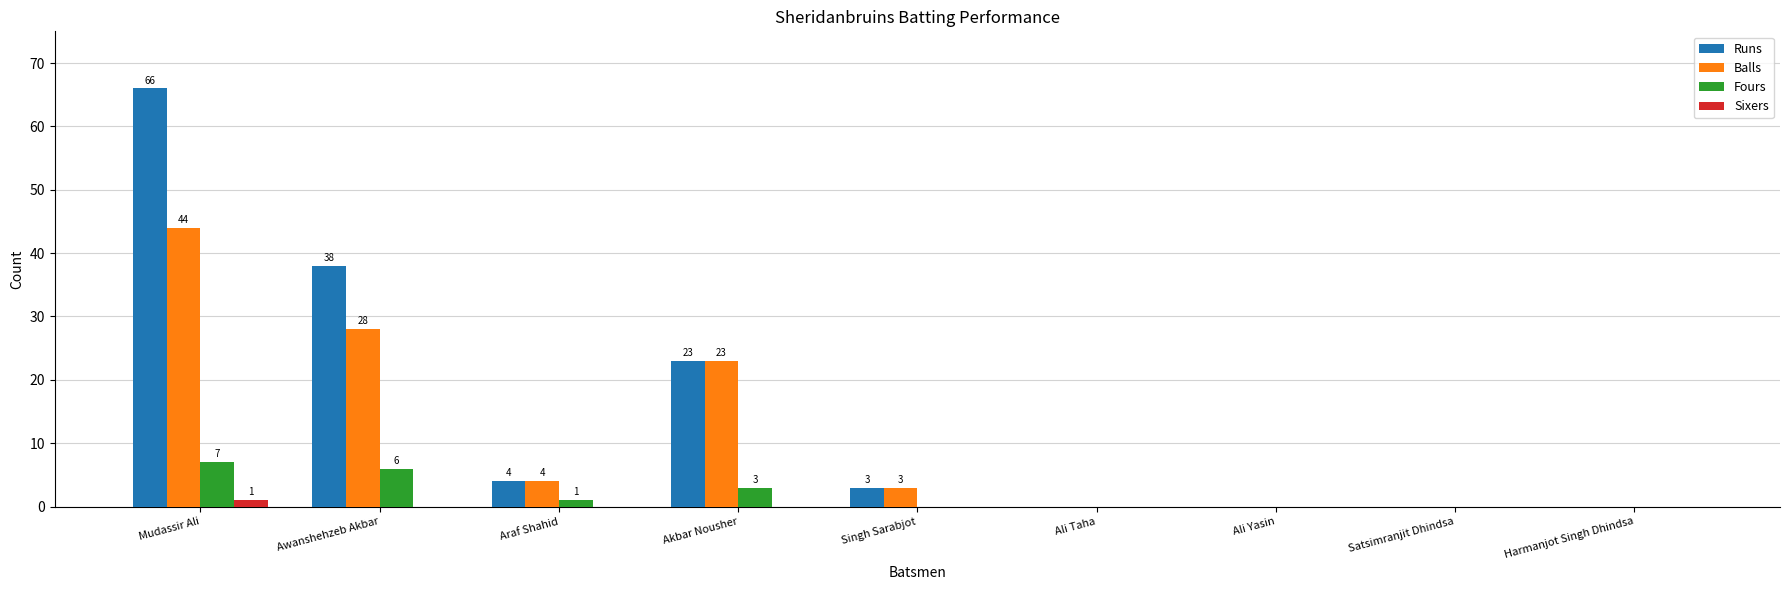

True or false: Runs has a value of 5 at Akbar Nousher.

False